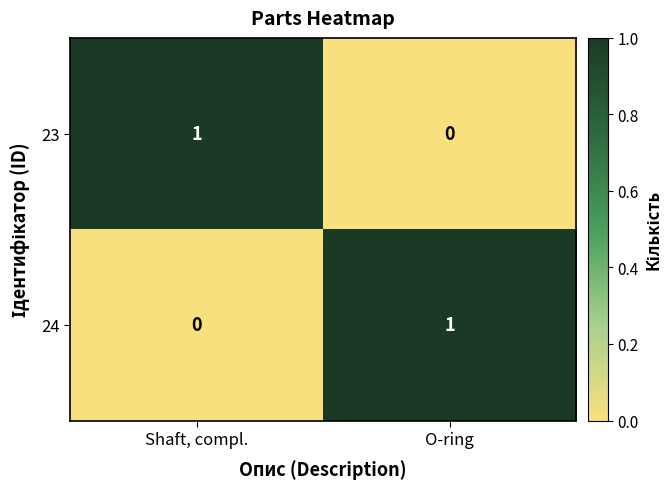

Reading right to left, extract all data points from this chart.

23: O-ring=0	Shaft, compl.=1
24: O-ring=1	Shaft, compl.=0